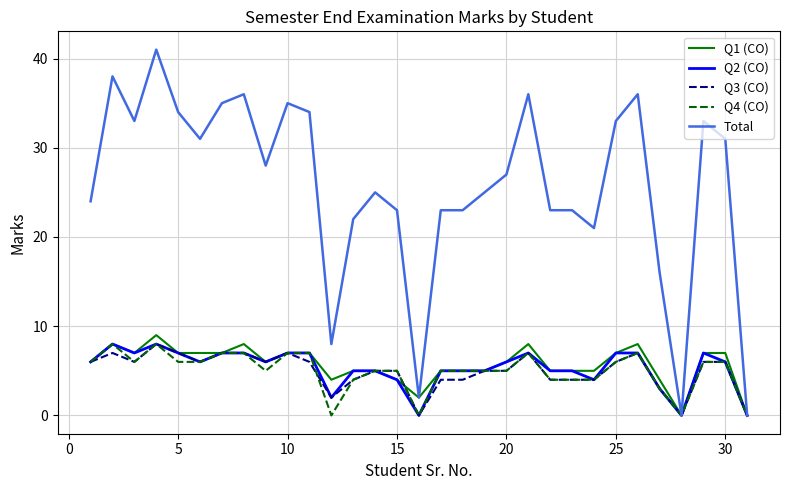

Which series has the largest total across all categories?

Total